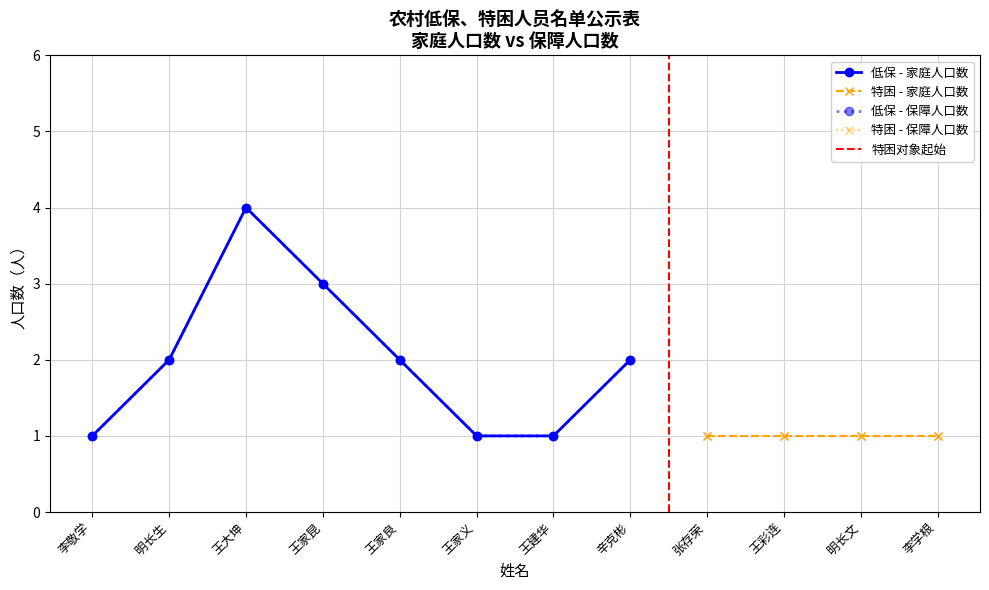

Which series has the largest total across all categories?

家庭人口数